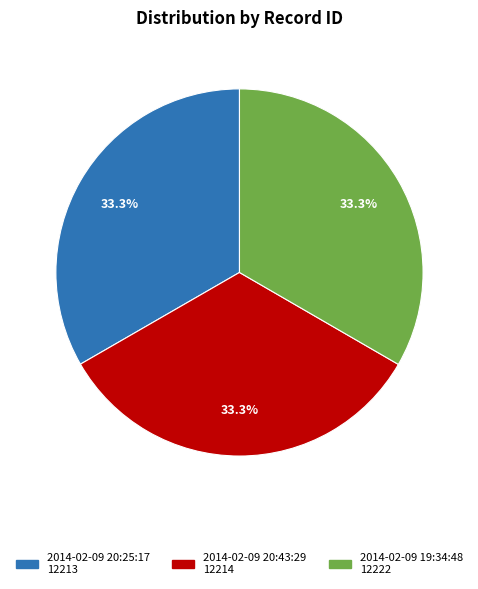

Is it true that 2014-02-09 20:43:29 is 33% of the pie?

True